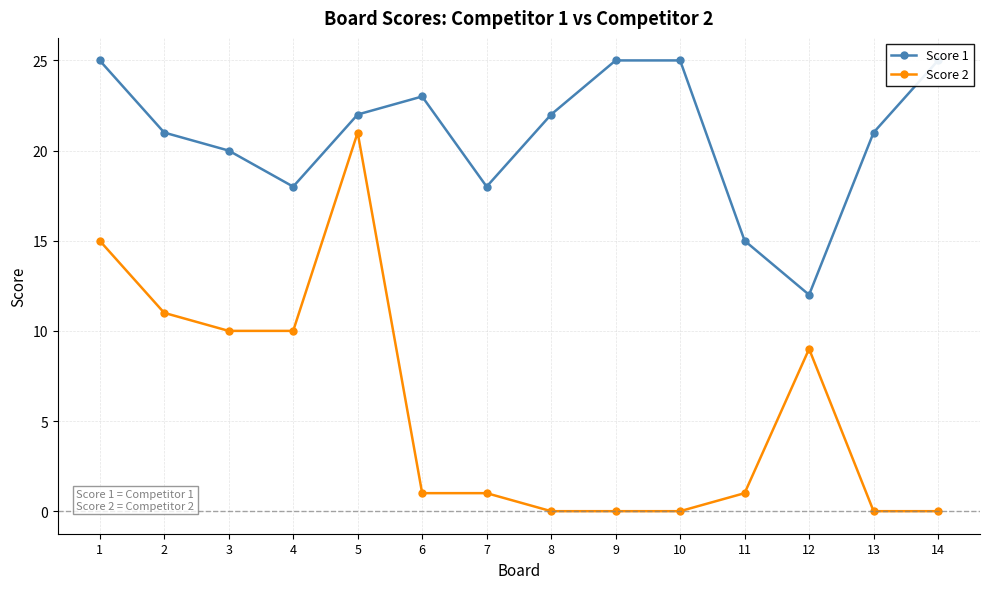

Is this an area chart (filled region under the line)?

No